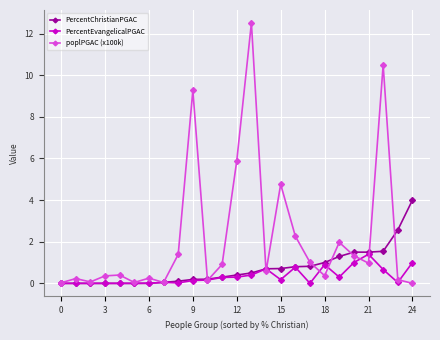

Which series has the largest total across all categories?

poplPGAC (x100k)